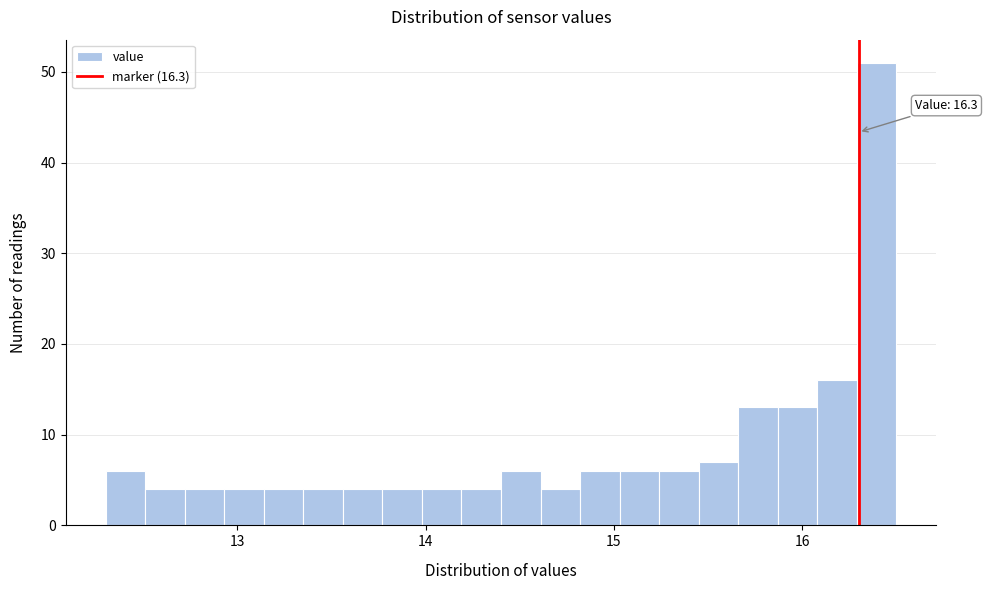

Read against the x-axis, roughly where is the centre of the tallest bar?

16.4